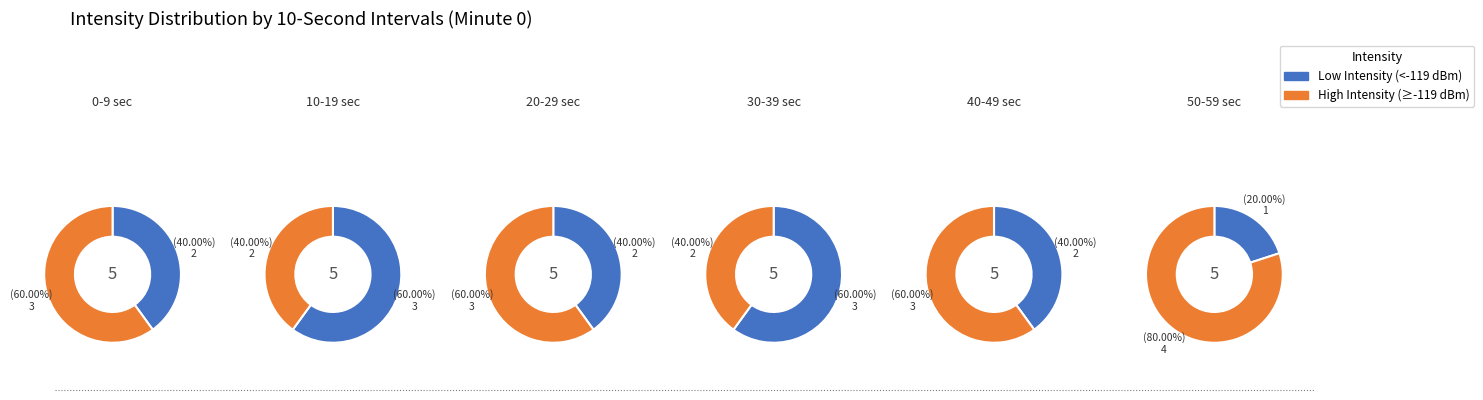

To the nearest percent, what percentage of the pie is 2?

14%